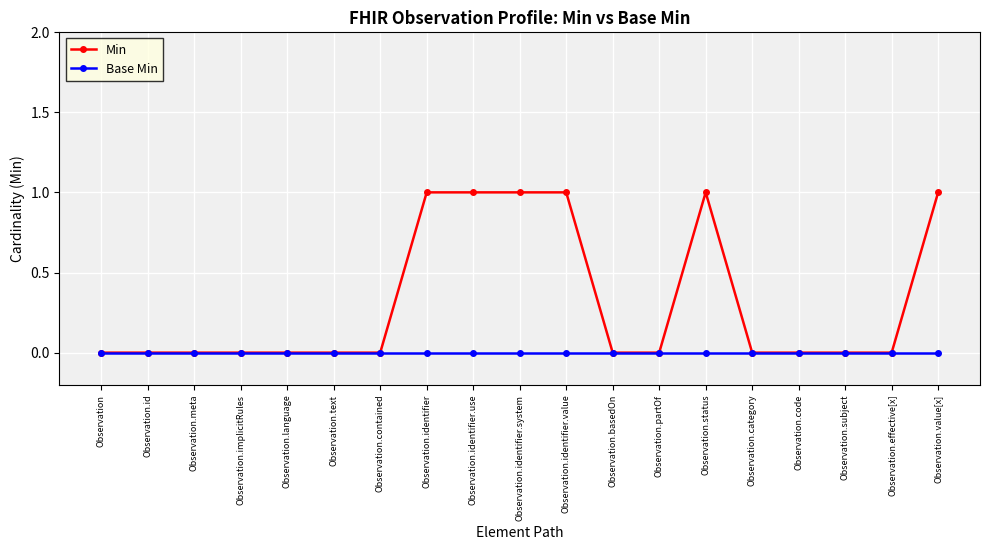

How many data points does each series have?

19